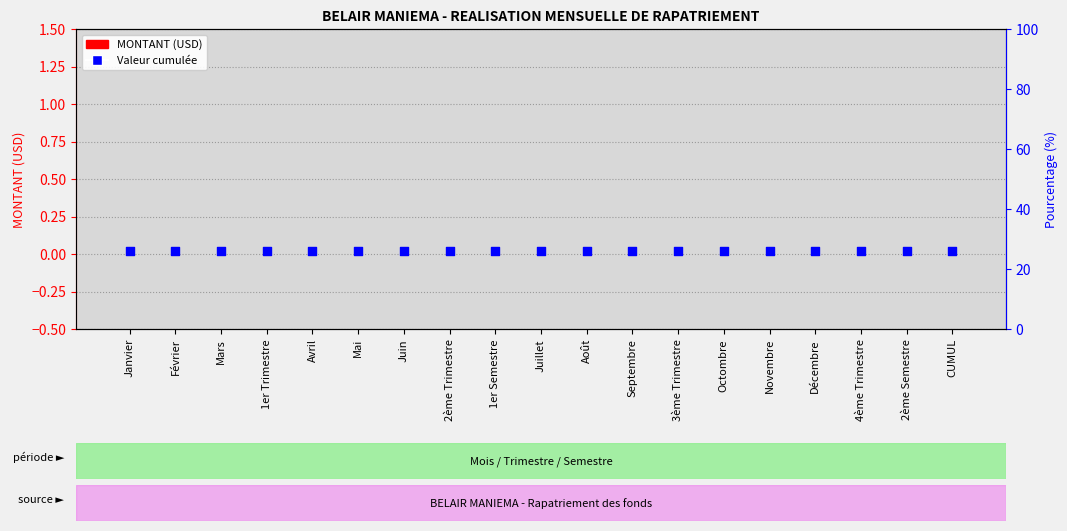

At which category is the sum across all series the highest?

Janvier